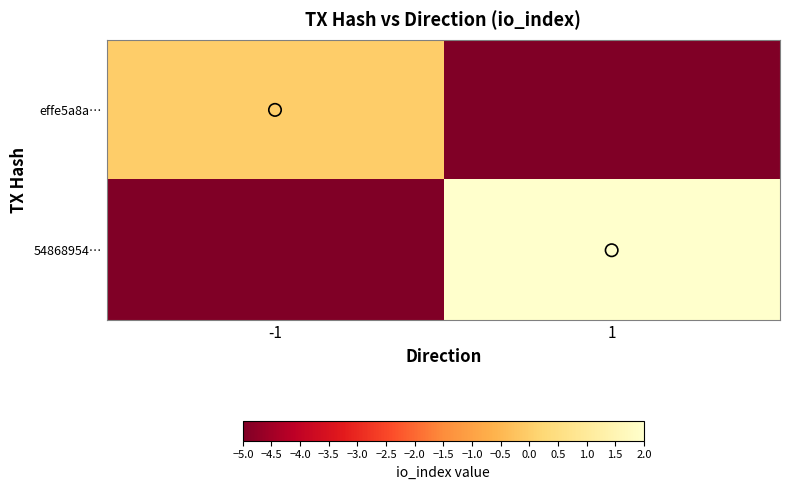

List the series in order of their overall mean, lowest first.

effe5a8a…, 54868954…